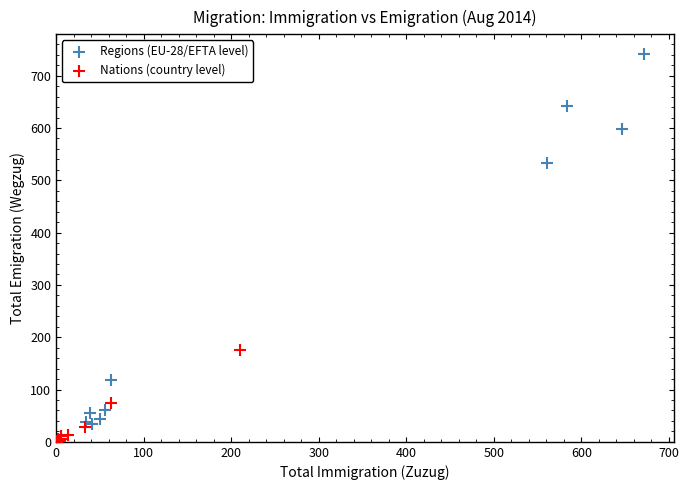

What are all the series names shown in the legend?

Regions (EU-28/EFTA level), Nations (country level)